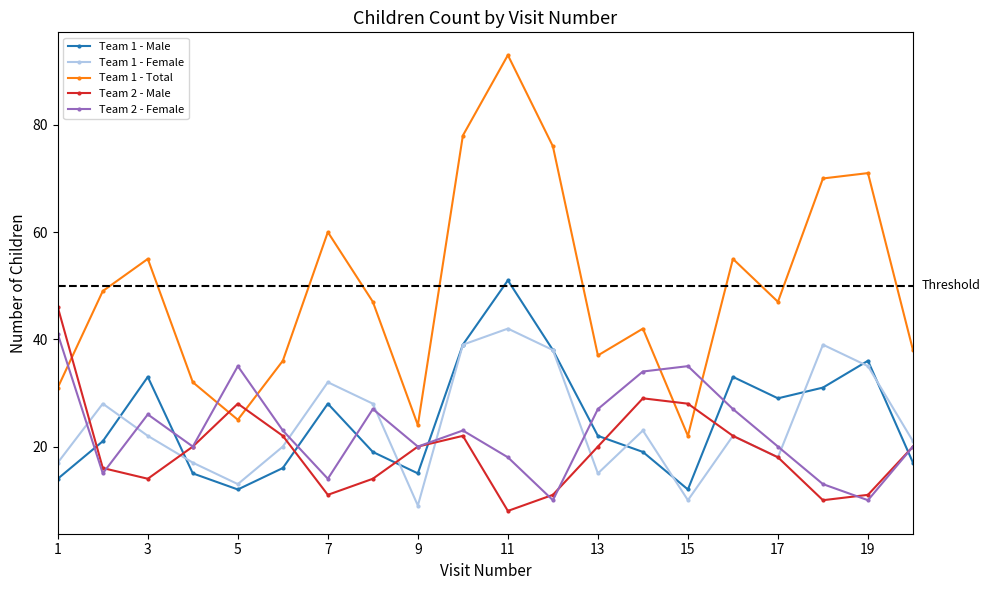

Which series has the largest range (max minus min)?

Team 1 - Total